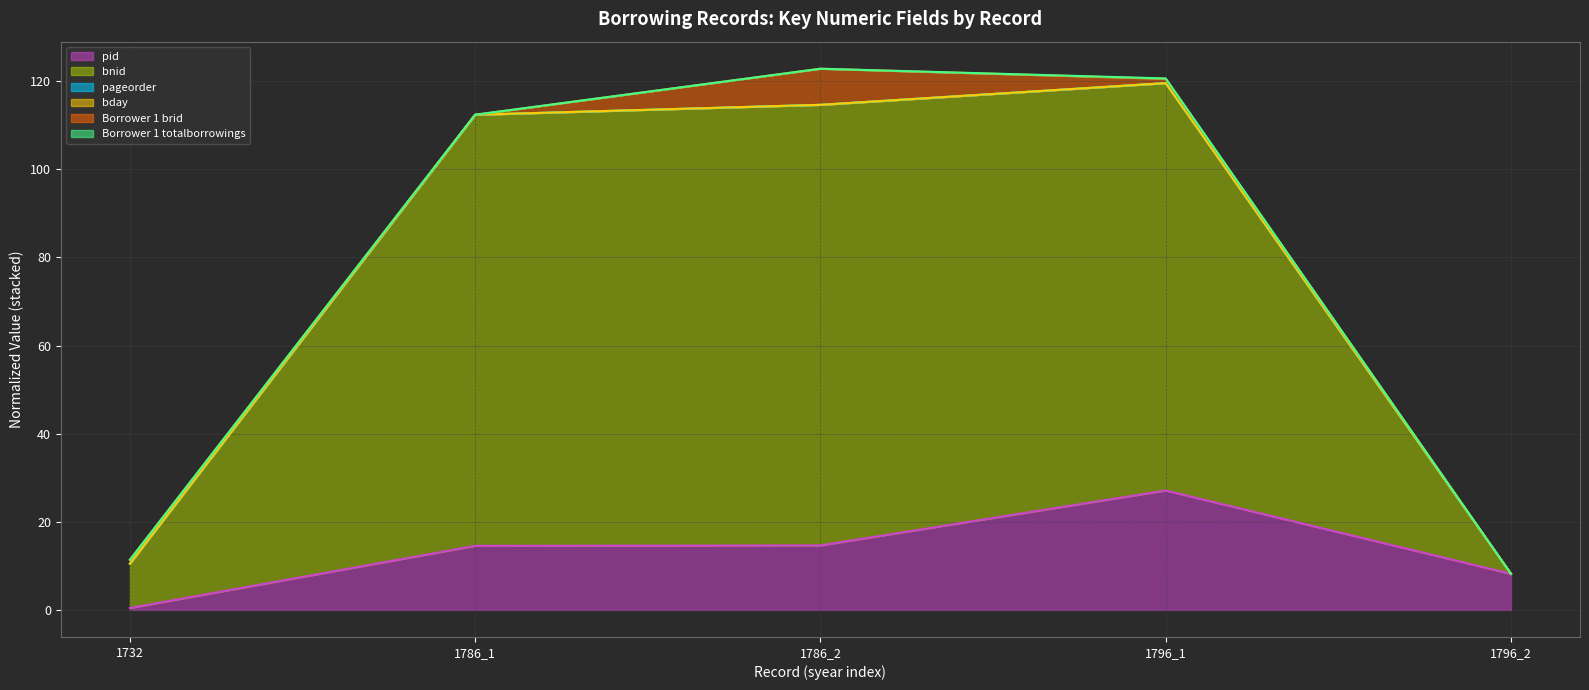

What is the difference between the highest and lowest values at 1786_1?

97.9